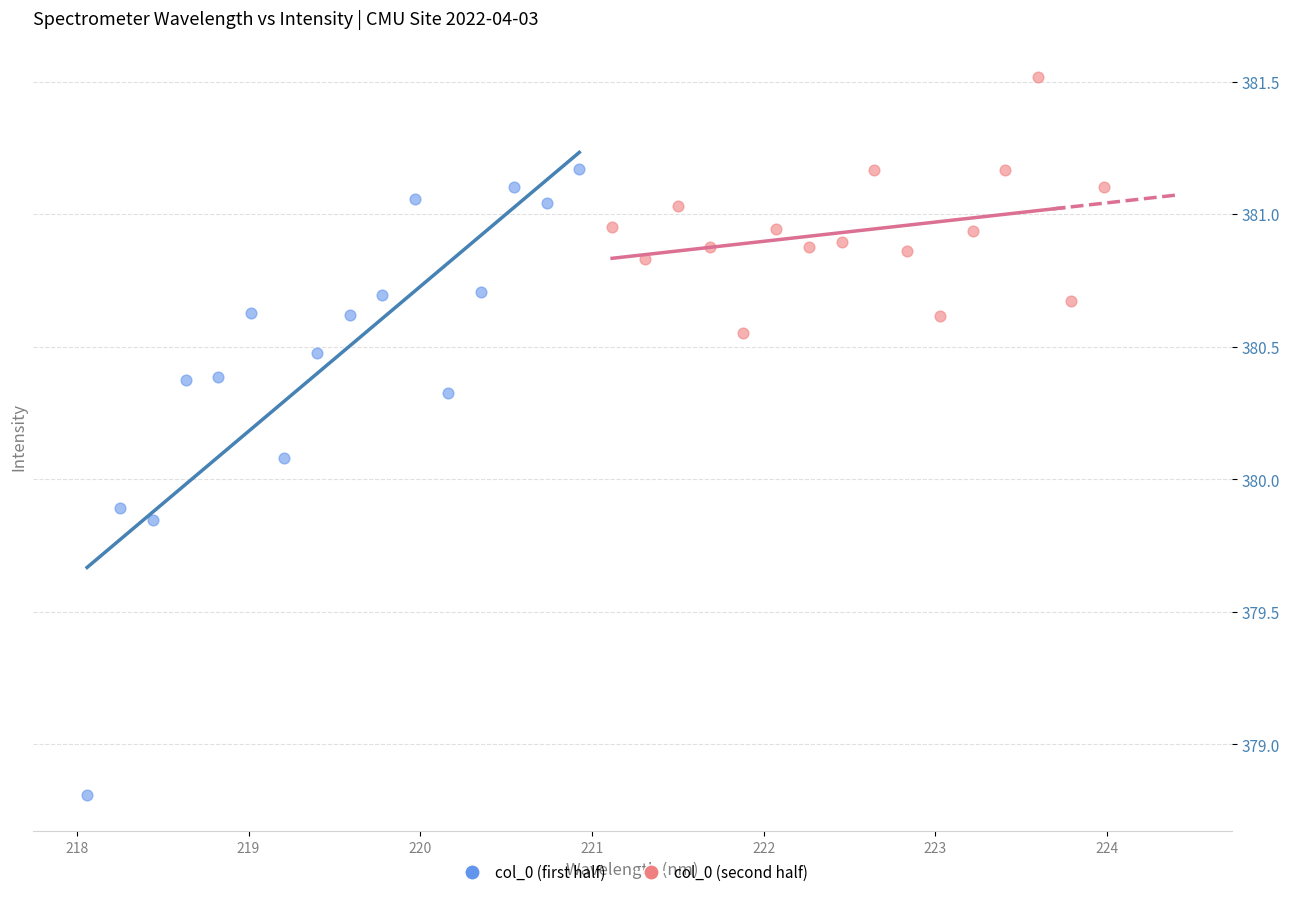

Which series reaches the maximum Y coordinate?

col_0 (second half)